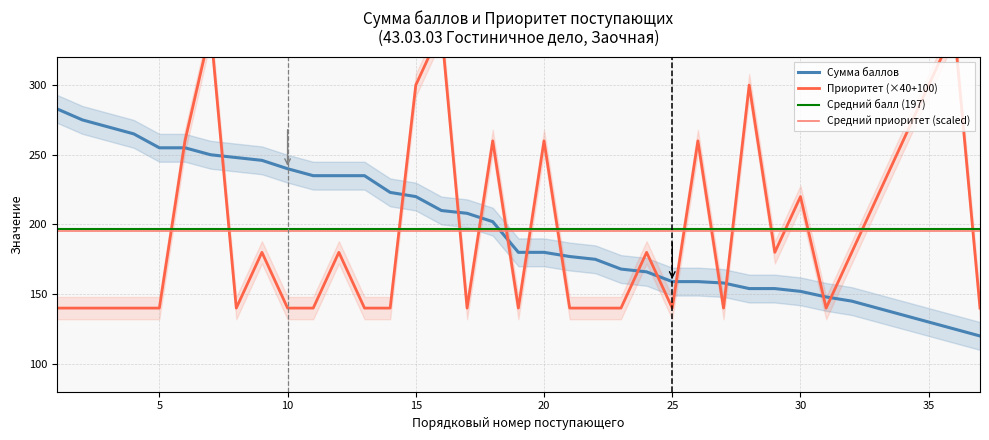

Is this an area chart (filled region under the line)?

No